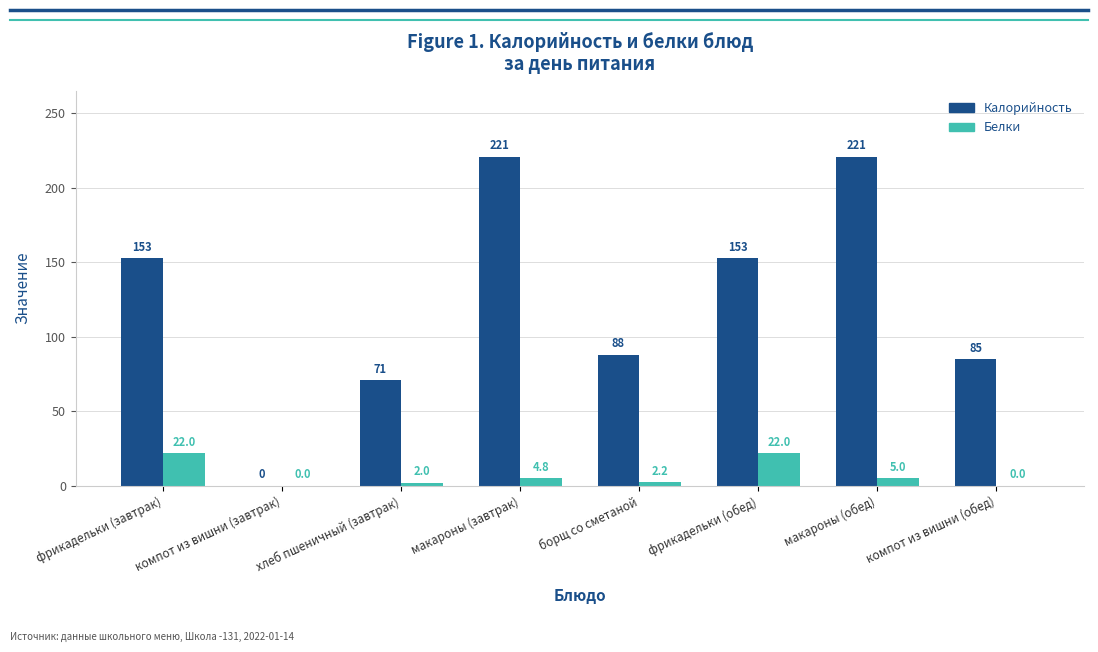

How many data points does each series have?

8